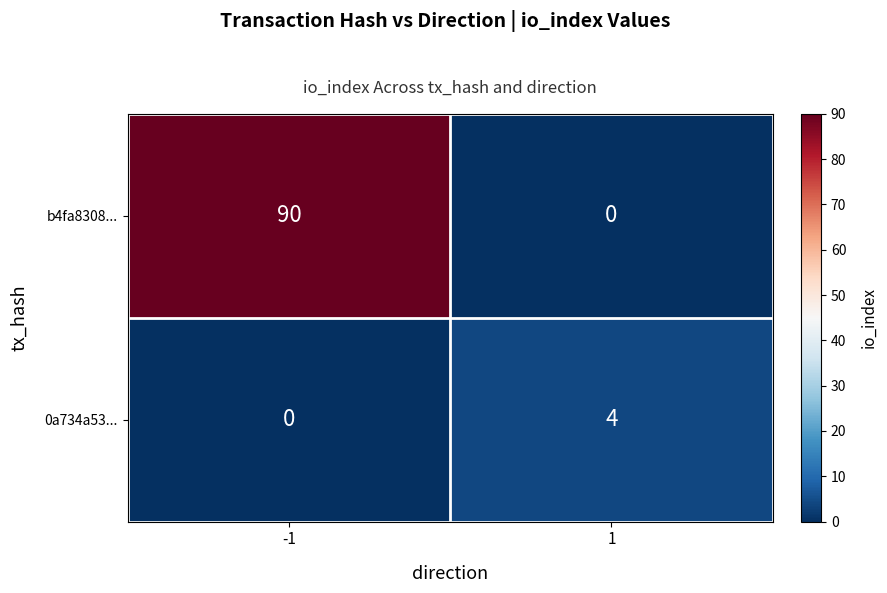

Reading left to right, extract all data points from this chart.

b4fa8308...: 90	0
0a734a53...: 0	4